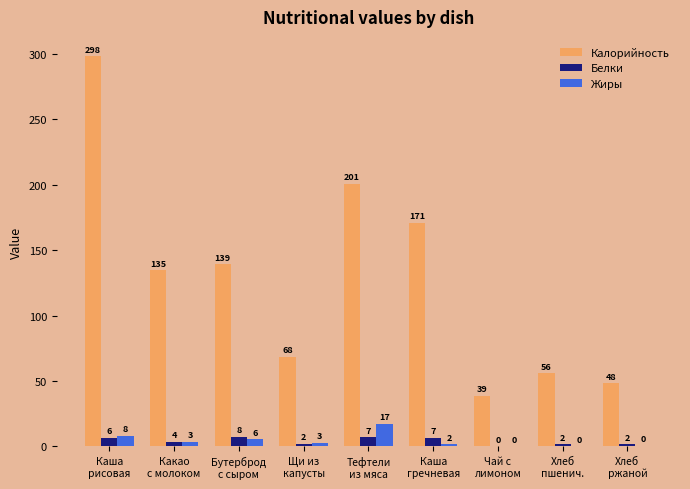

What is the maximum value shown in the chart?

298.2